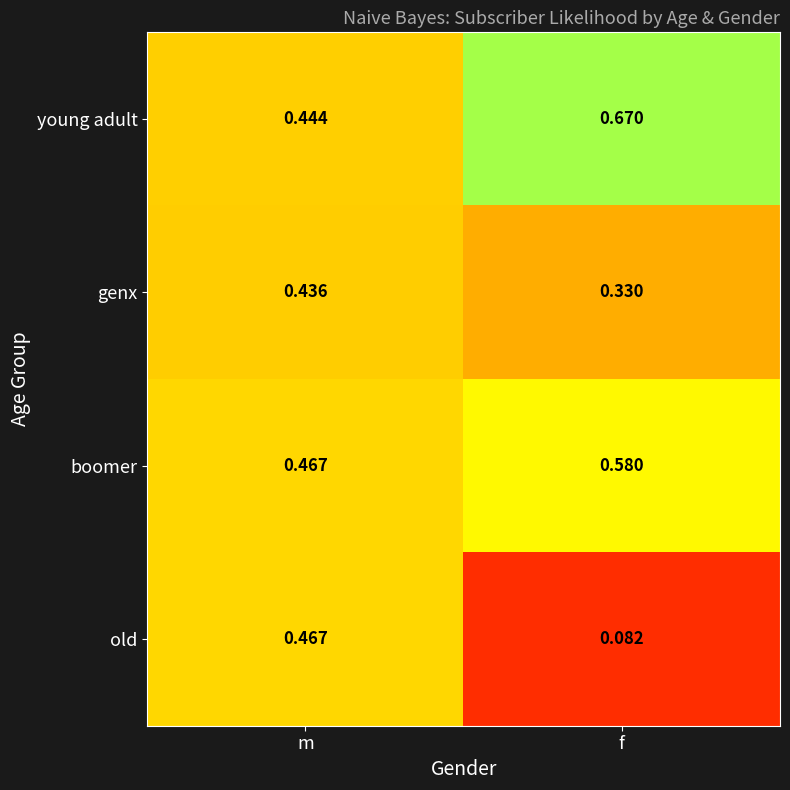

Between m and f, which series saw the biggest shift?

old